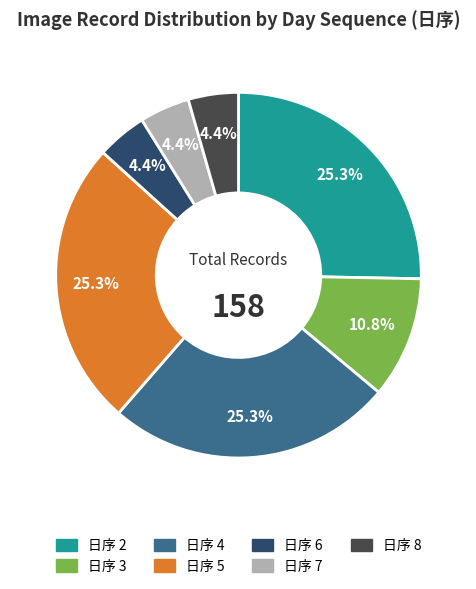

Is there a majority slice in this chart?

No